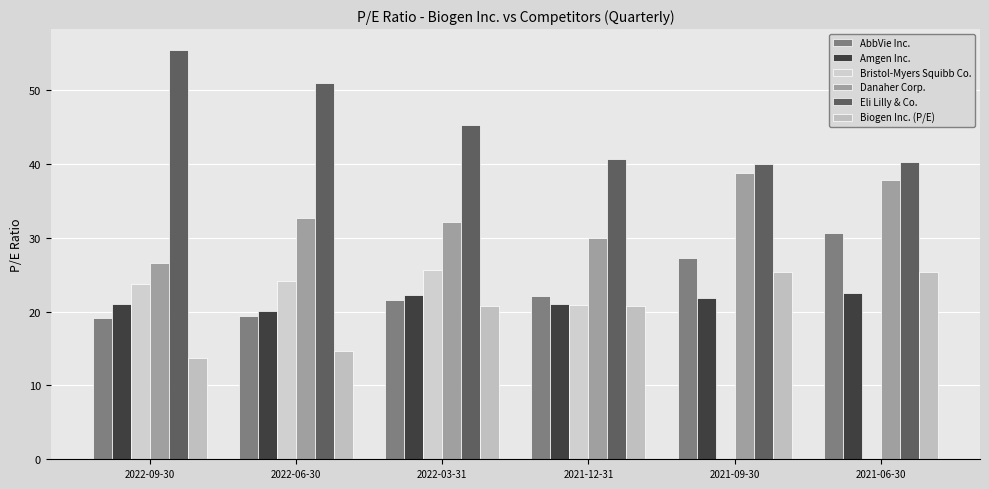

Between 2021-06-30 and 2022-09-30, which is larger?

2021-06-30